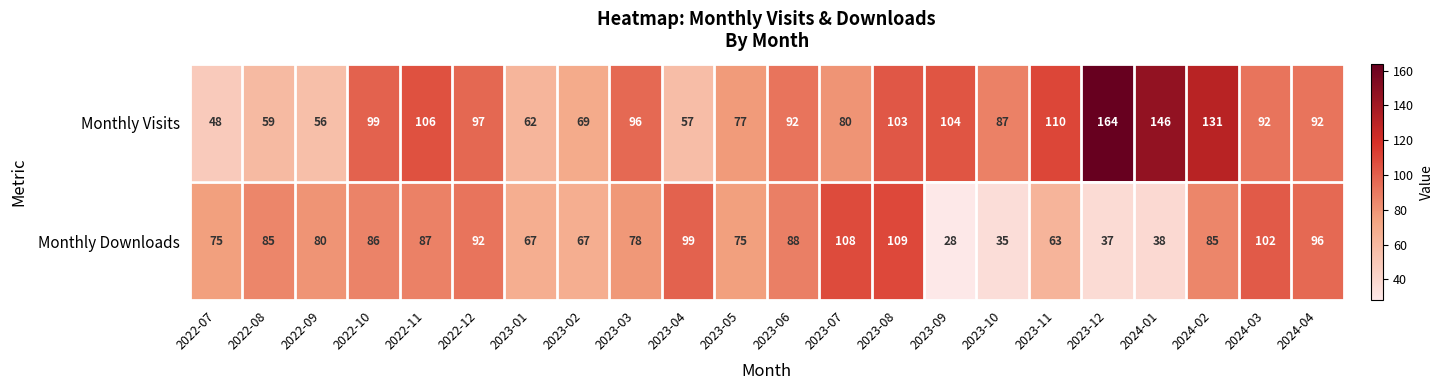

At which category does the chart reach its peak across all series?

2023-12